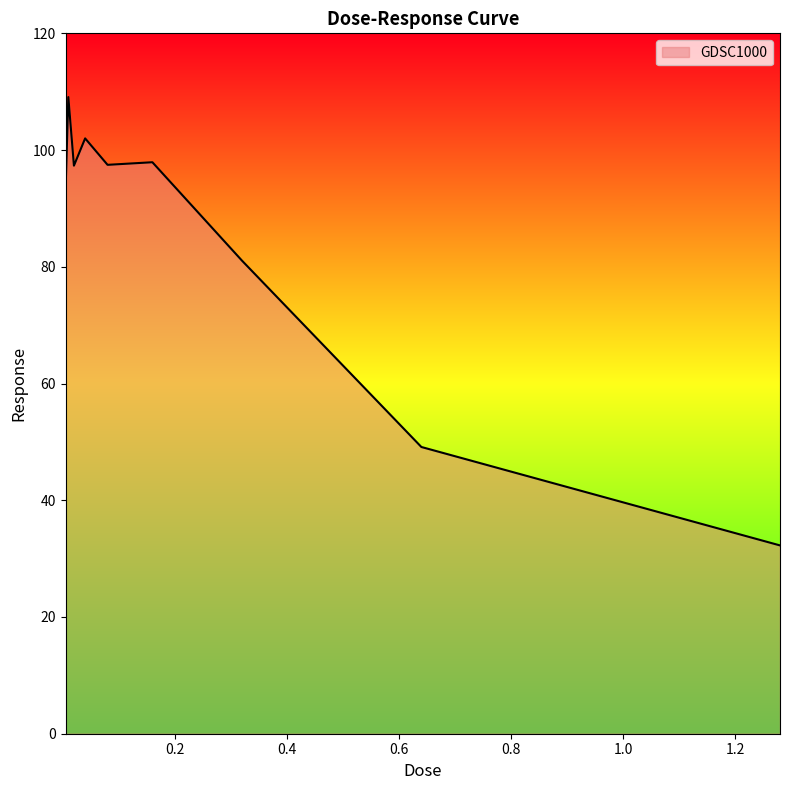

What is the smallest value displayed?

32.3